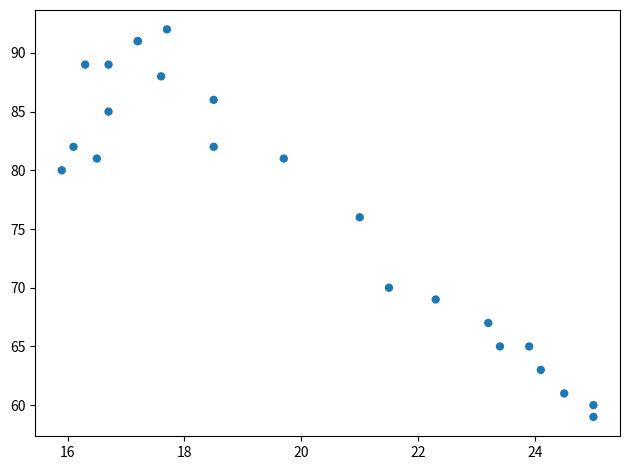

What Y value in the scatter plot is closest to 75?

76